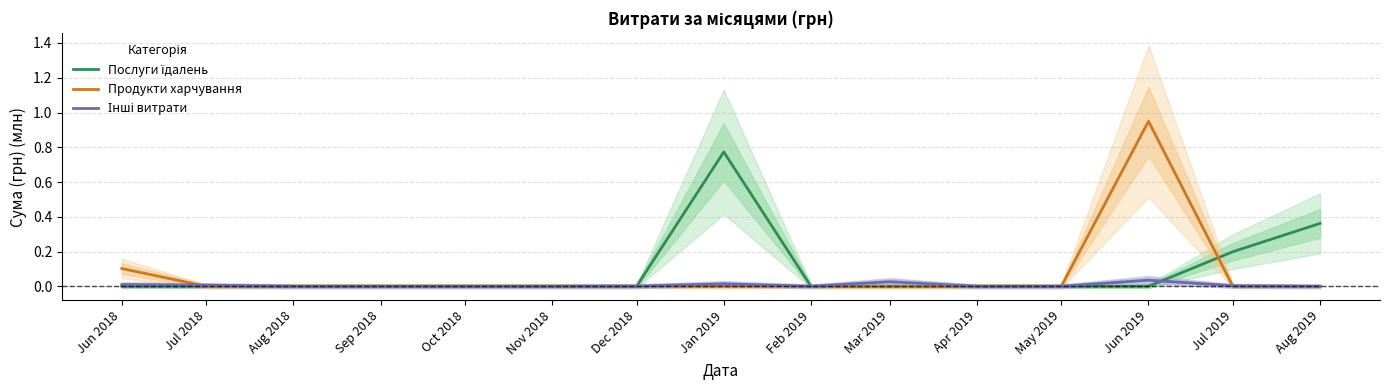

List the labels in order of Продукти харчування value, largest first.

Jun 2019, Jun 2018, Jul 2018, Aug 2018, Sep 2018, Oct 2018, Nov 2018, Dec 2018, Jan 2019, Feb 2019, Mar 2019, Apr 2019, May 2019, Jul 2019, Aug 2019